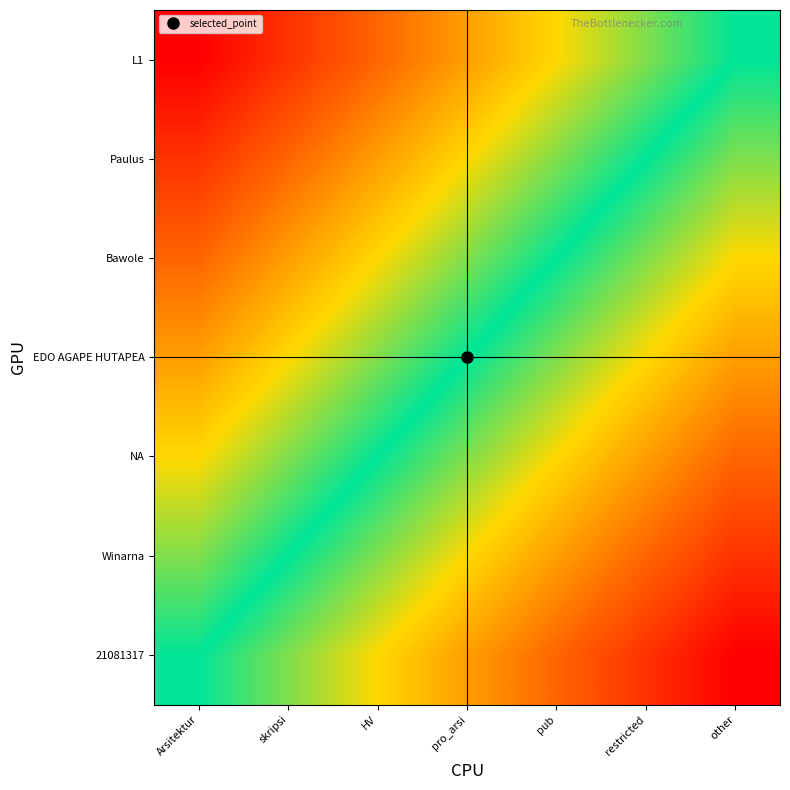

Reading left to right, list all the values displayed in this chart.

21081317: Arsitektur=0.0	skripsi=-0.2	HV=-0.3	pro_arsi=-0.5	pub=-0.7	restricted=-0.8	other=-1.0
Winarna: Arsitektur=0.2	skripsi=0.0	HV=-0.2	pro_arsi=-0.3	pub=-0.5	restricted=-0.7	other=-0.8
NA: Arsitektur=0.3	skripsi=0.2	HV=0.0	pro_arsi=-0.2	pub=-0.3	restricted=-0.5	other=-0.7
EDO AGAPE HUTAPEA: Arsitektur=0.5	skripsi=0.3	HV=0.2	pro_arsi=0.0	pub=-0.2	restricted=-0.3	other=-0.5
Bawole: Arsitektur=0.7	skripsi=0.5	HV=0.3	pro_arsi=0.2	pub=0.0	restricted=-0.2	other=-0.3
Paulus: Arsitektur=0.8	skripsi=0.7	HV=0.5	pro_arsi=0.3	pub=0.2	restricted=0.0	other=-0.2
L1: Arsitektur=1.0	skripsi=0.8	HV=0.7	pro_arsi=0.5	pub=0.3	restricted=0.2	other=0.0